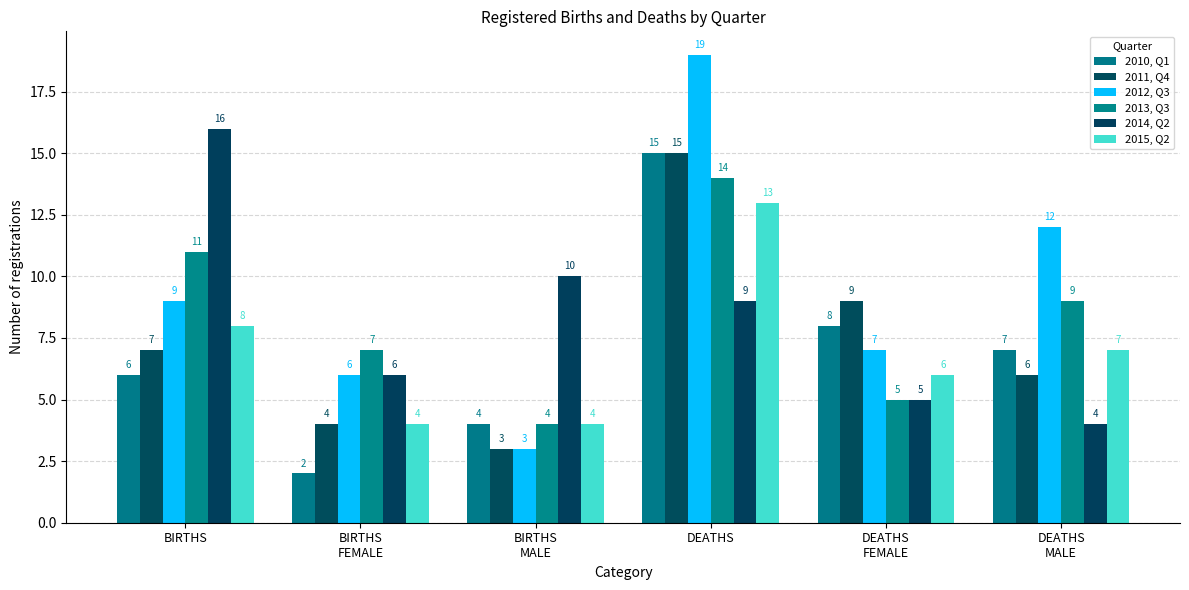

How many bars are there in each group?

6